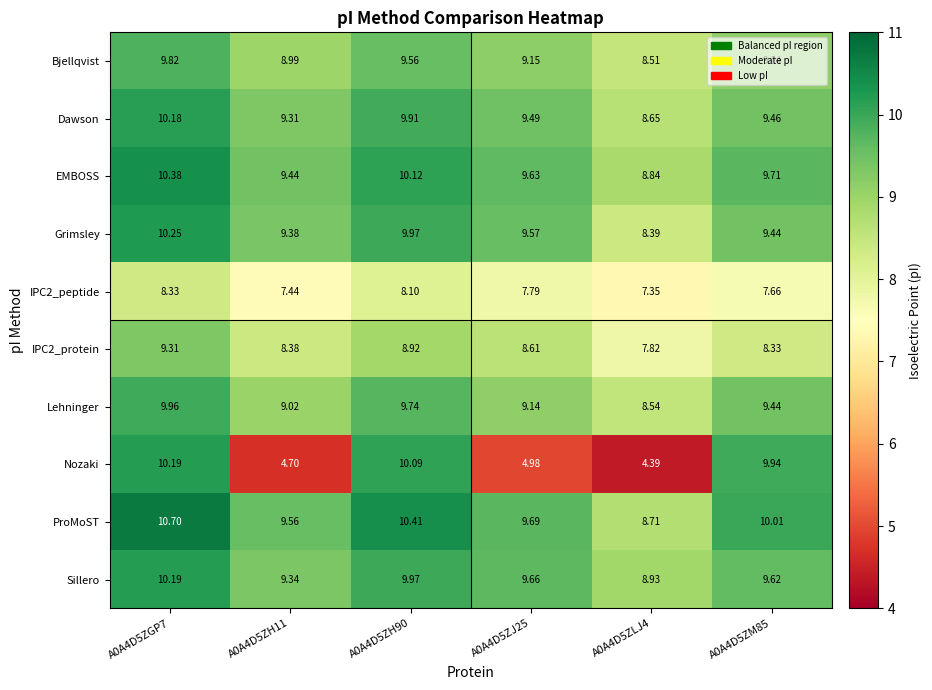

Which series has the largest range (max minus min)?

Nozaki